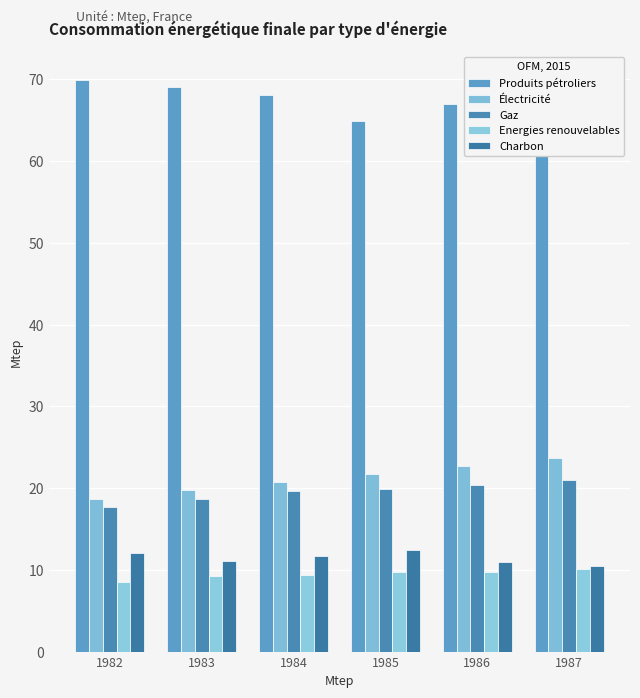

What is the average value of the Energies renouvelables series?

9.5